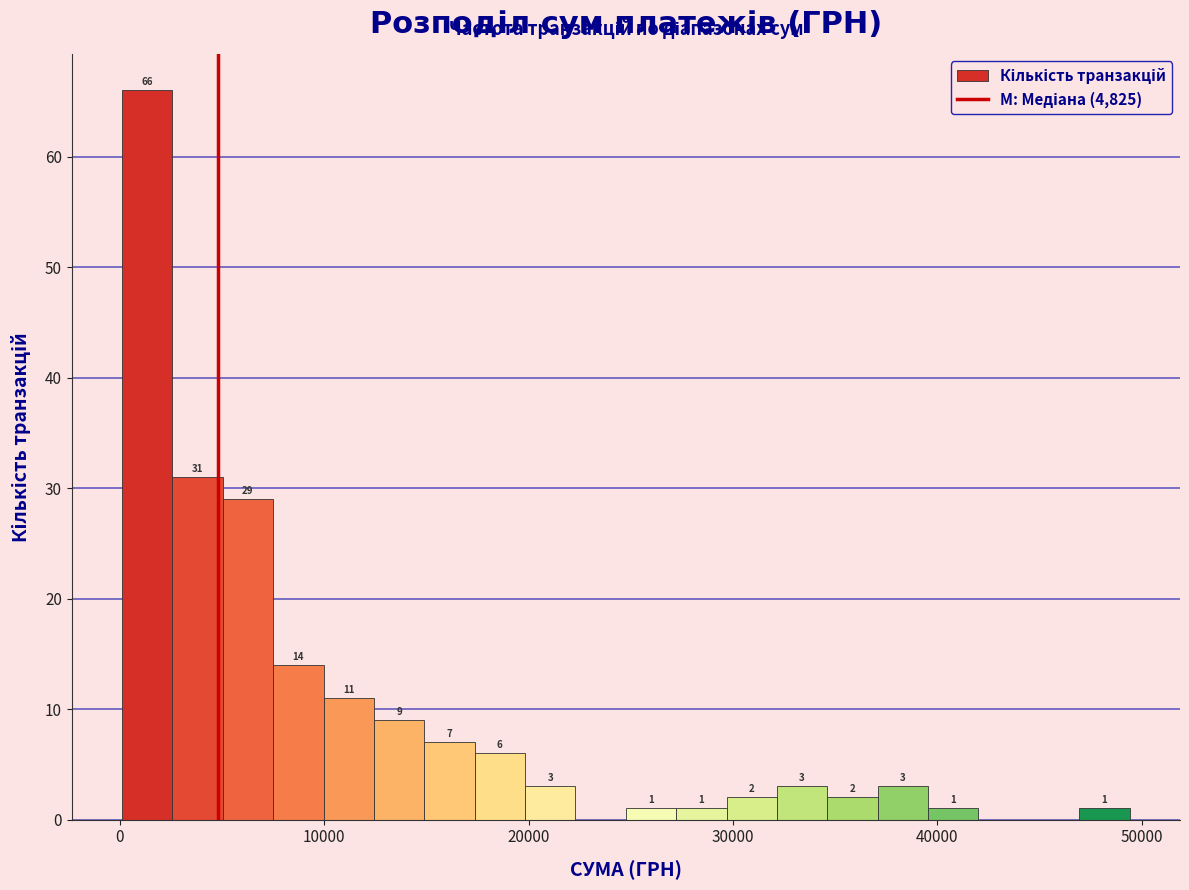

Around what value on the x-axis is the tallest bar? Give the approximate position of its centre, as read against the axis.

1000